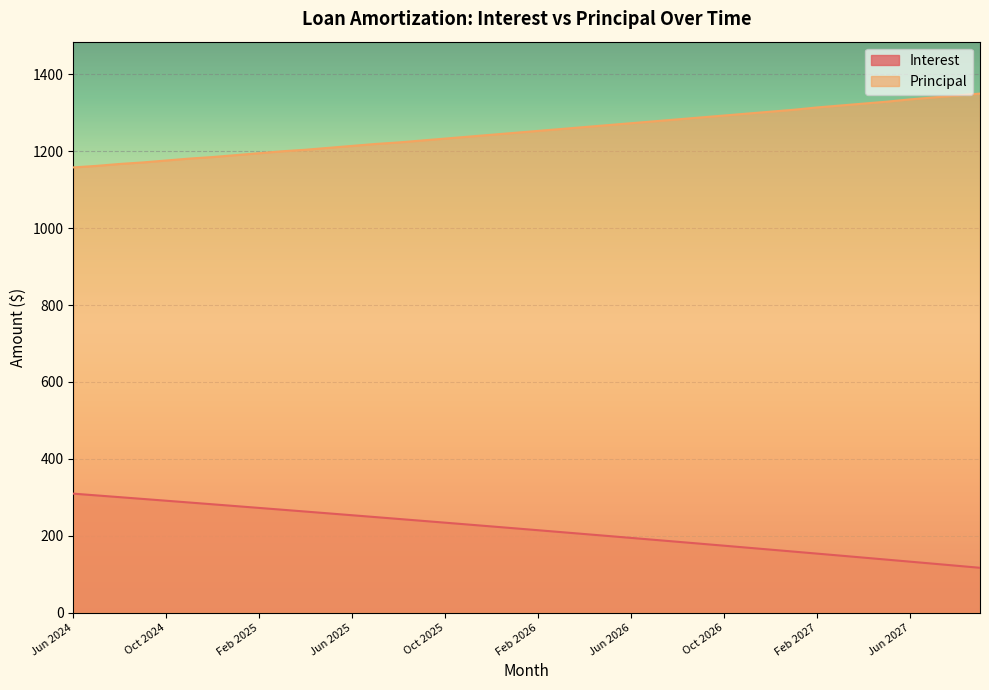

What is the sum of the Principal values at Feb 2025 and Feb 2027?

2509.0